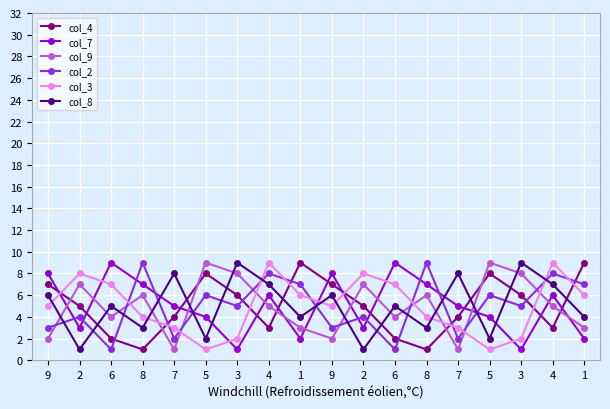

Is it true that col_7 equals 10 at 8?

False